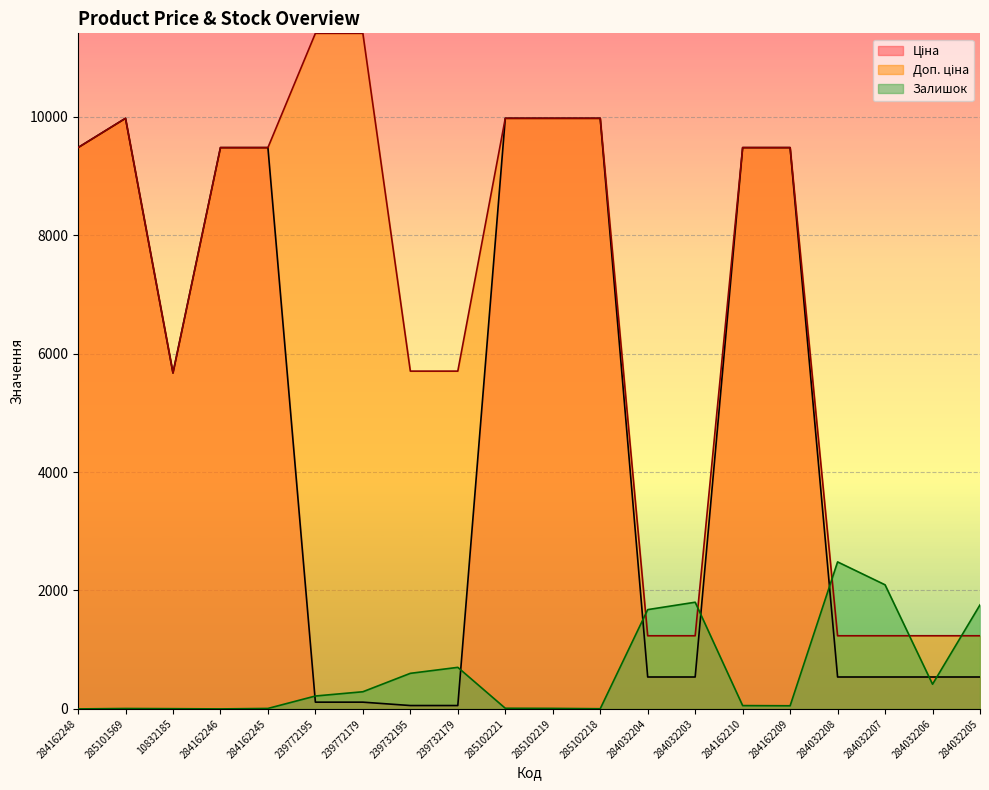

Which series has the widest spread of values?

Доп. ціна